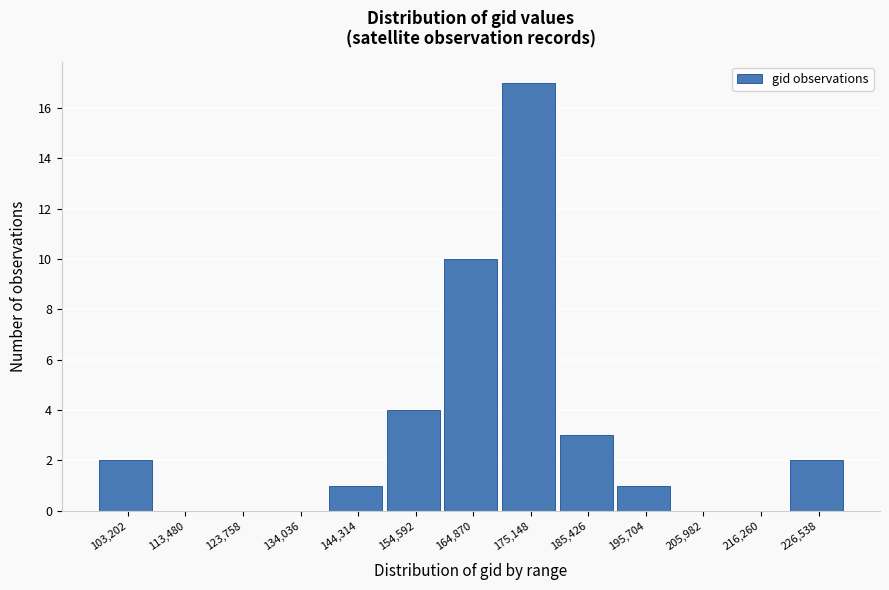

Reading left to right, extract all data points from this chart.

103,202=2	113,480=0	123,758=0	134,036=0	144,314=1	154,592=4	164,870=10	175,148=17	185,426=3	195,704=1	205,982=0	216,260=0	226,538=2